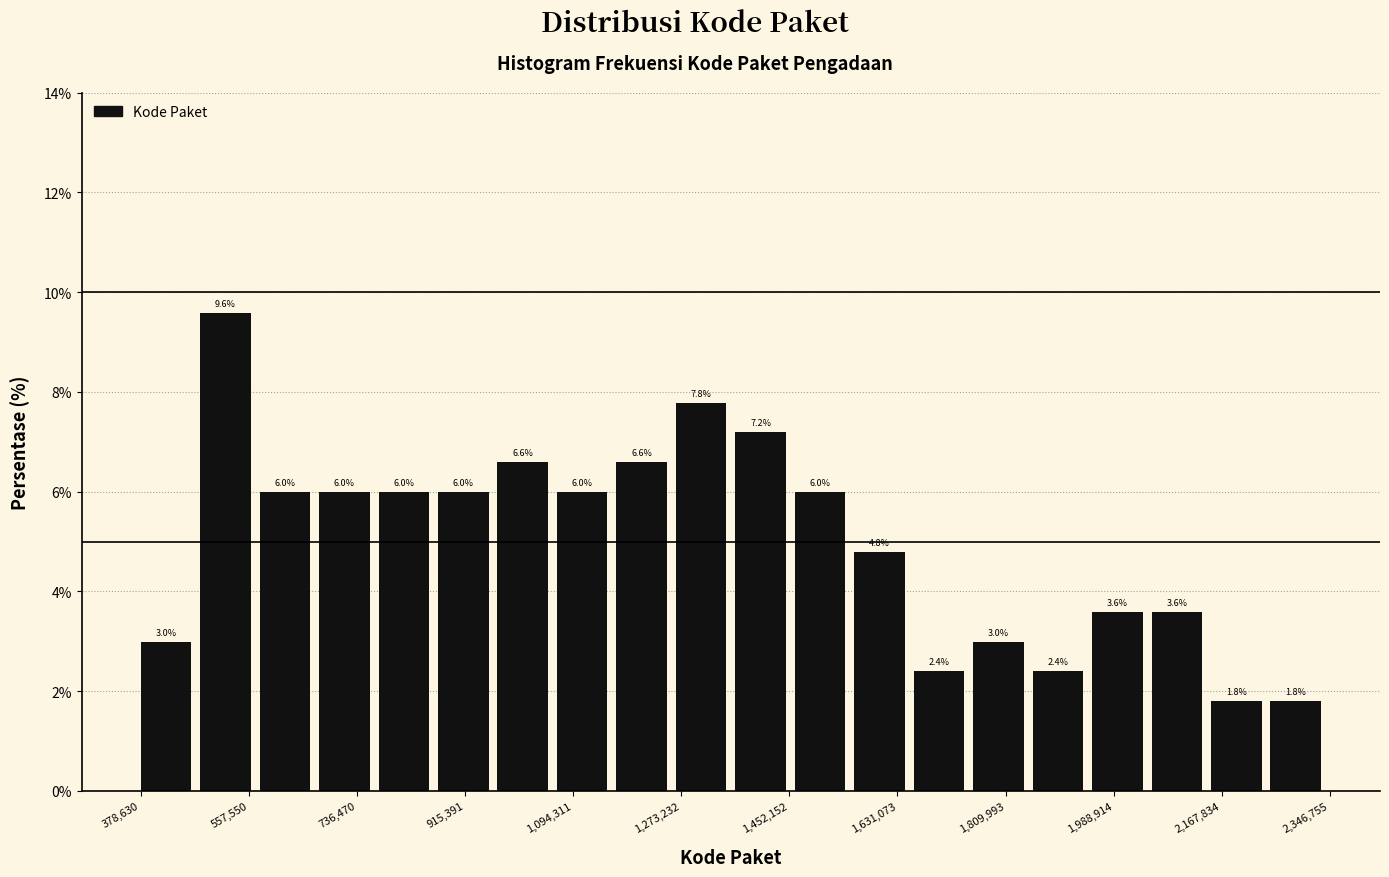

Reading left to right, transcribe this chart: for each bar, give the range it covers on the x-axis and its height. The bar edges are not printed on the chart, so give them approximately, as read against the axis.

380000 to 480000: 3.0
480000 to 580000: 9.6
580000 to 680000: 6.0
680000 to 780000: 6.0
780000 to 880000: 6.0
880000 to 960000: 6.0
960000 to 1060000: 6.6
1060000 to 1160000: 6.0
1160000 to 1260000: 6.6
1260000 to 1360000: 7.8
1360000 to 1460000: 7.2
1460000 to 1560000: 6.0
1560000 to 1660000: 4.8
1660000 to 1760000: 2.4
1760000 to 1860000: 3.0
1860000 to 1960000: 2.4
1960000 to 2060000: 3.6
2060000 to 2140000: 3.6
2140000 to 2240000: 1.8
2240000 to 2340000: 1.8